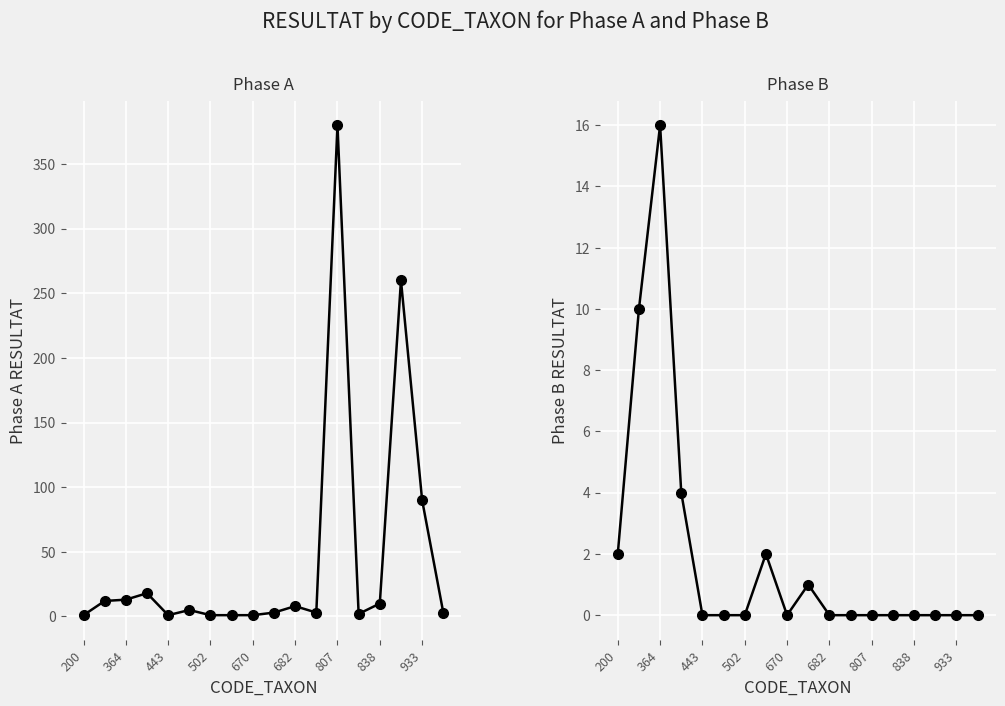

How many interior local valleys does the Phase B series have?

1